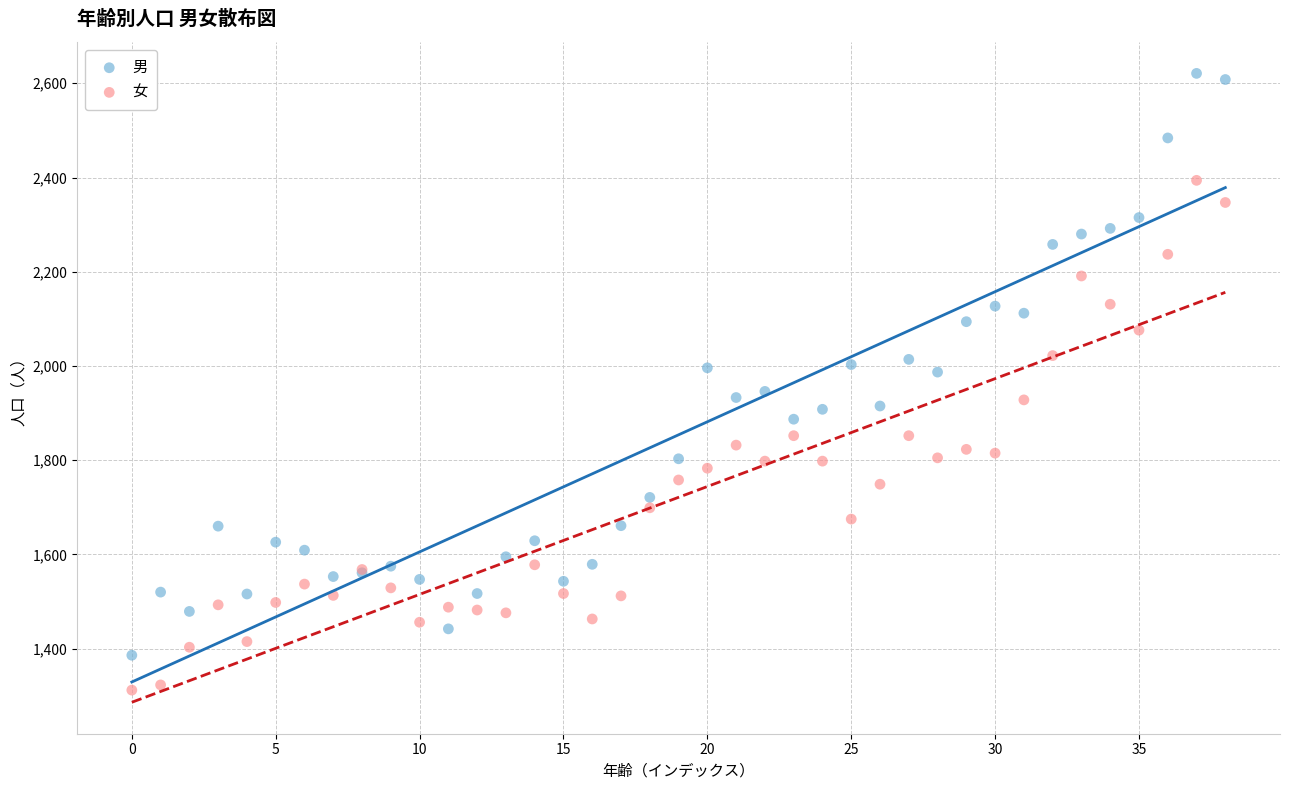

Which series reaches the maximum Y coordinate?

男